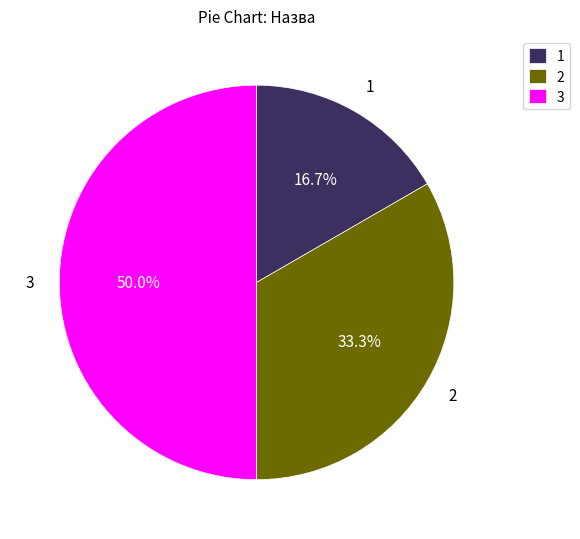

Which category has the smallest portion of the pie?

1